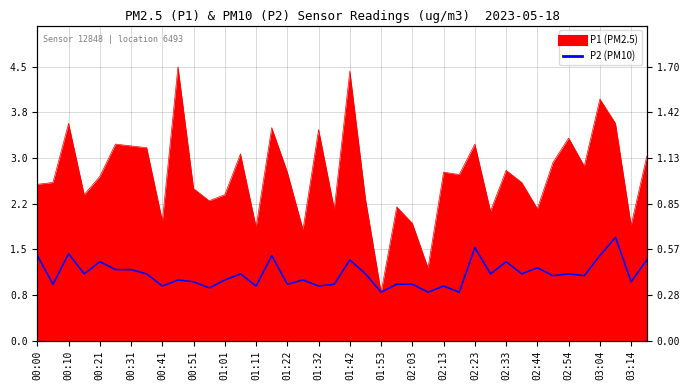

True or false: the data shows 1.0 at 03:14.

True